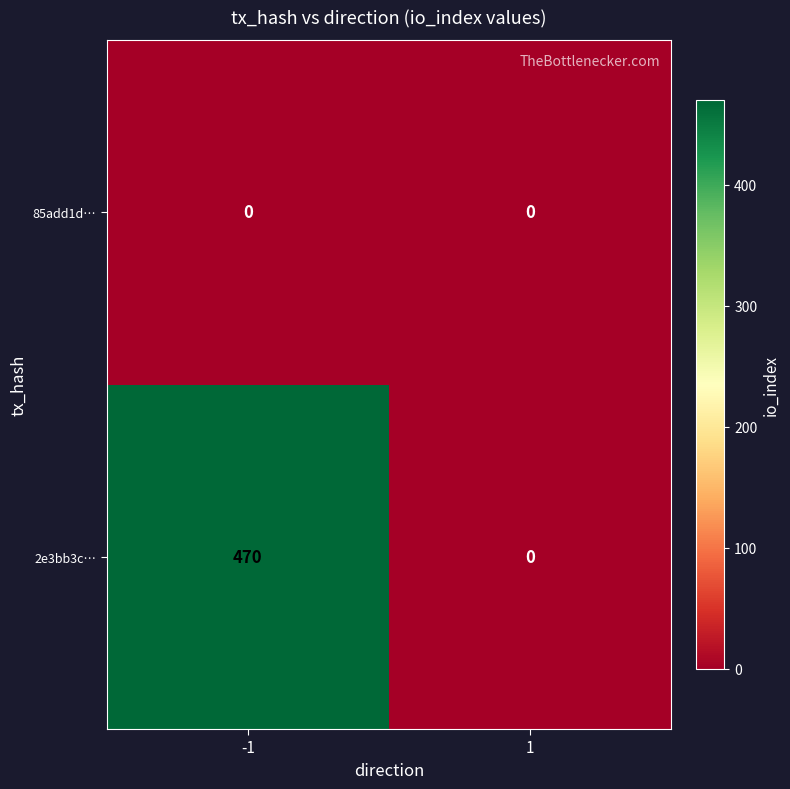

Rank the series by their average value, from lowest to highest.

85add1d…, 2e3bb3c…